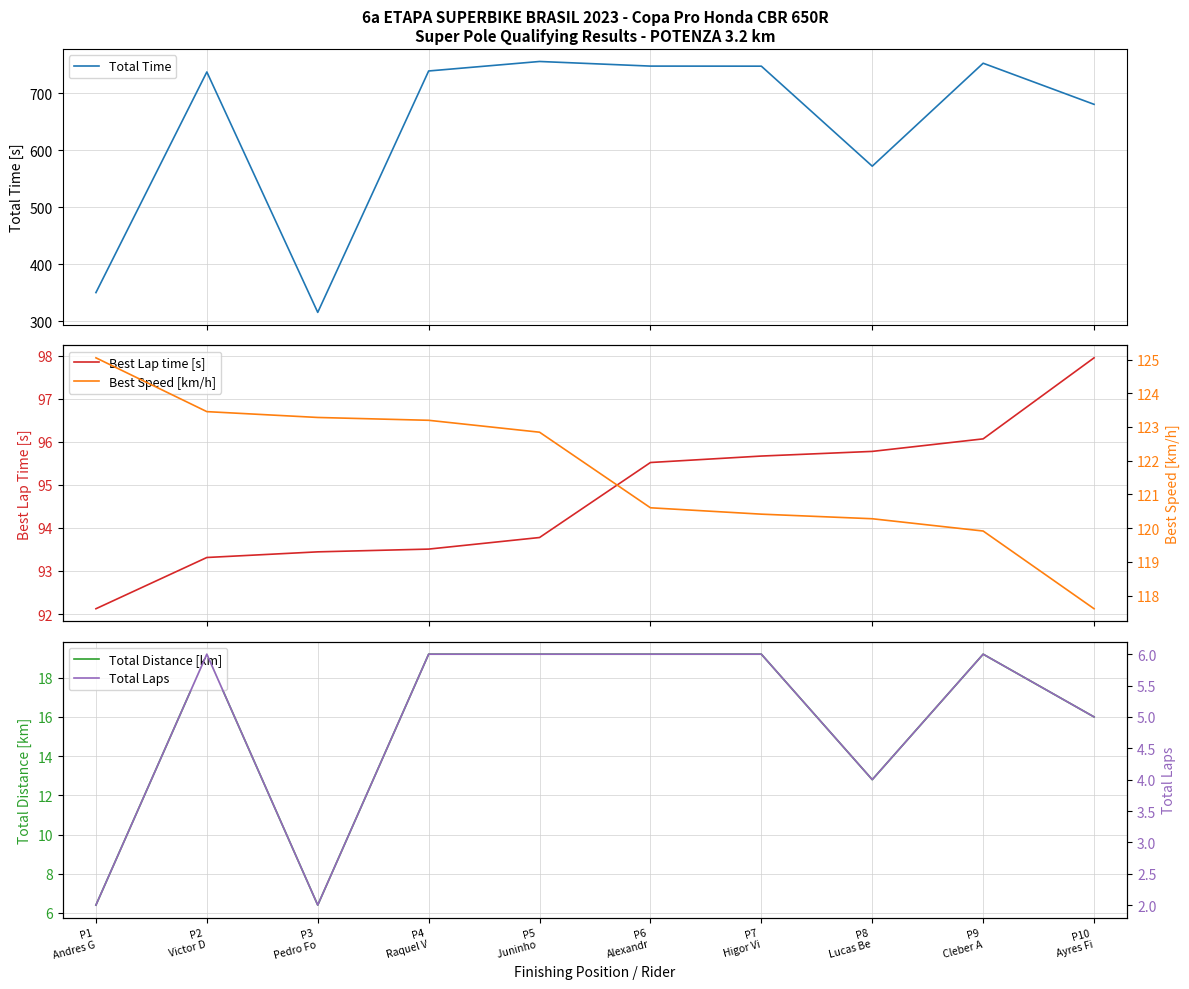

Which has a higher value, P5
Juninho  or P6
Alexandr?

P5
Juninho 